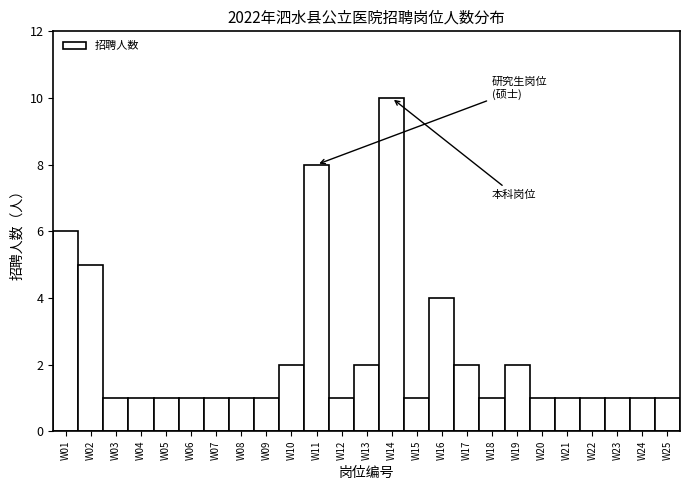

Reading left to right, what are all the values shown in this chart?

W01=6	W02=5	W03=1	W04=1	W05=1	W06=1	W07=1	W08=1	W09=1	W10=2	W11=8	W12=1	W13=2	W14=10	W15=1	W16=4	W17=2	W18=1	W19=2	W20=1	W21=1	W22=1	W23=1	W24=1	W25=1